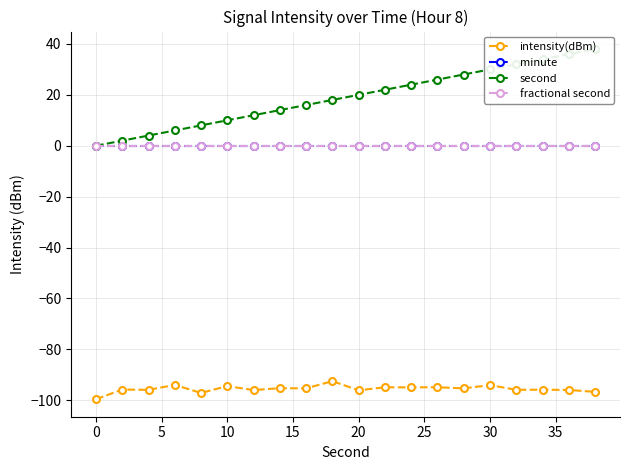

Count the number of data series in this chart.

4